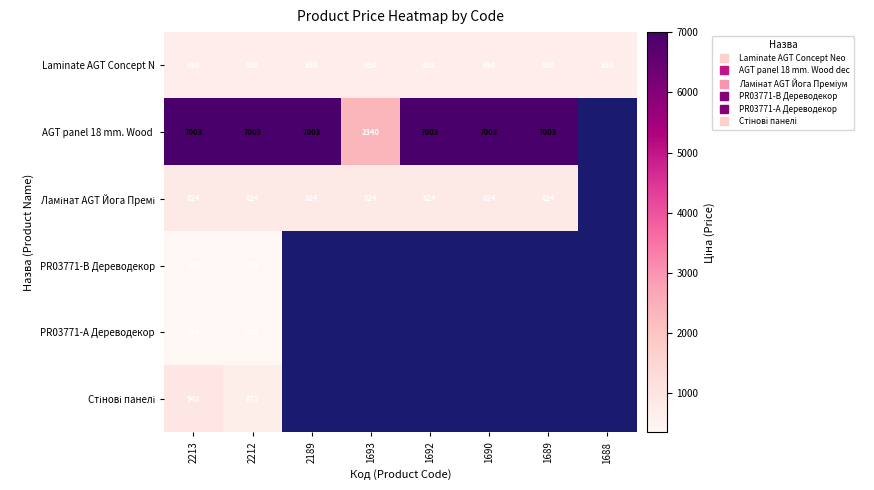

What is the greatest value displayed?

7002.7